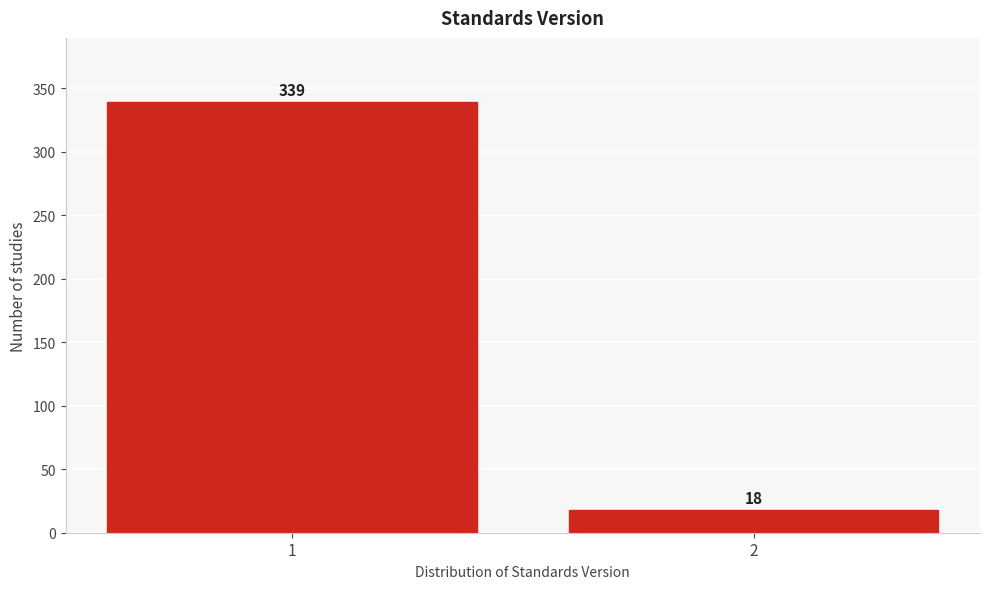

Reading left to right, list all the values displayed in this chart.

1=339	2=18